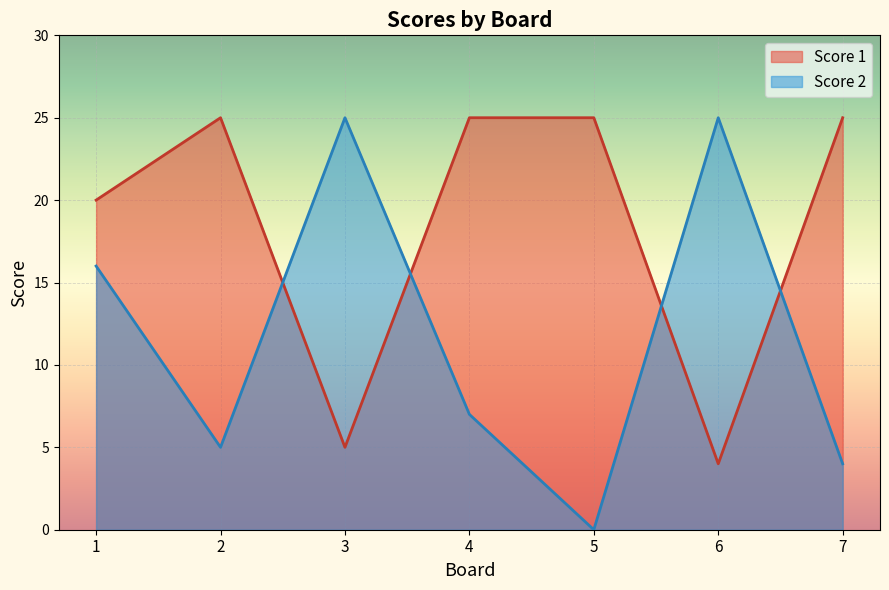

True or false: Score 2 has a value of 9 at 5.

False